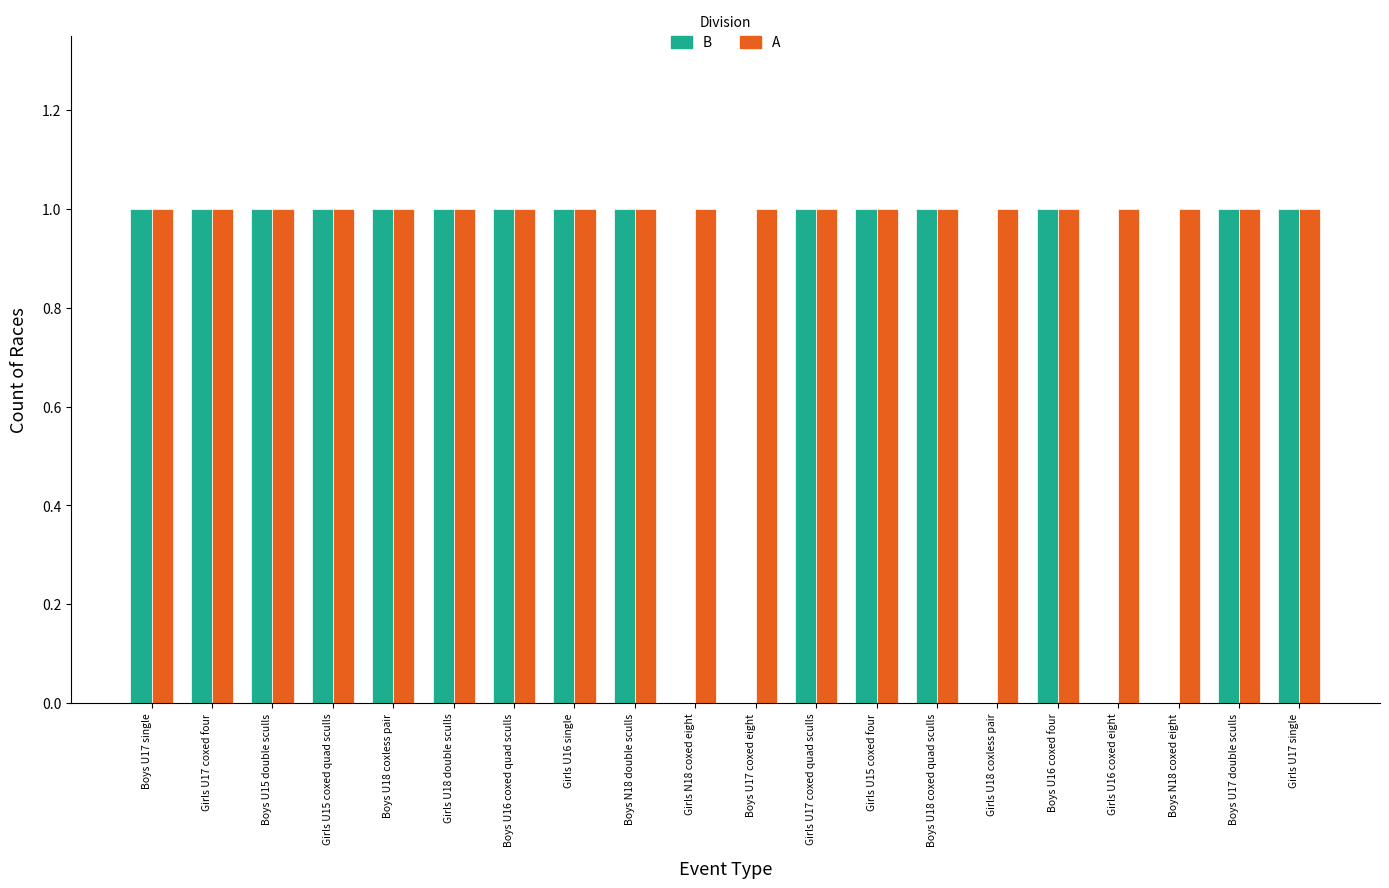

Between Girls U15 coxed four and Boys N18 coxed eight, which series saw the biggest shift?

B